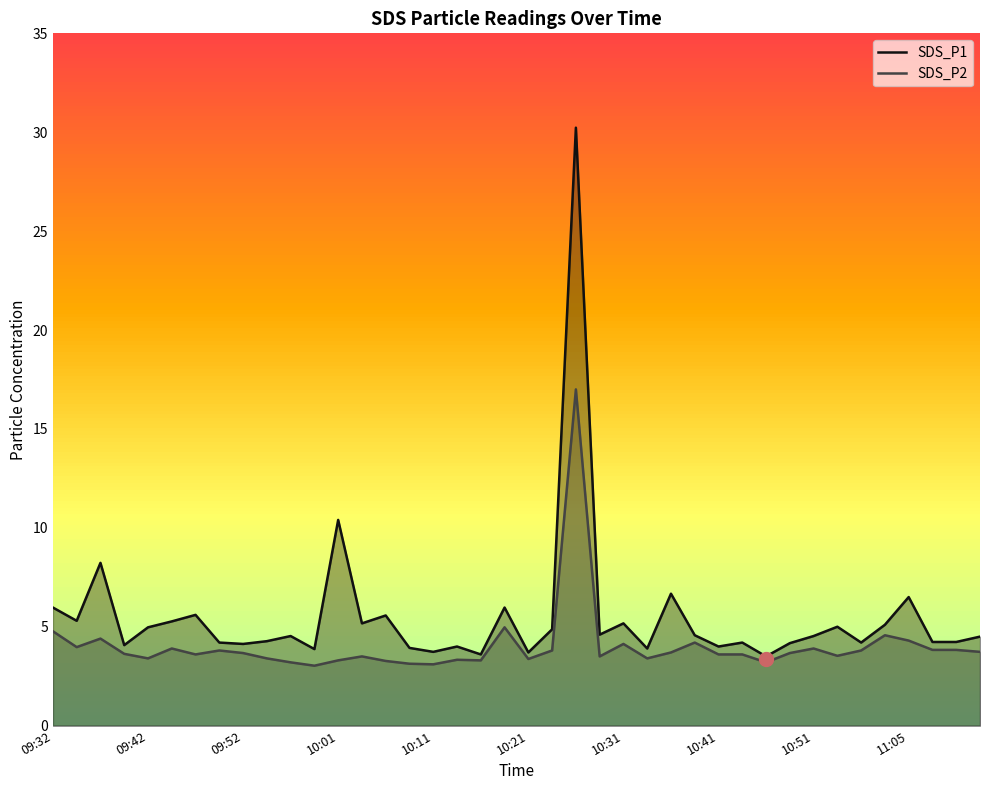

Which series has the widest spread of values?

SDS_P1